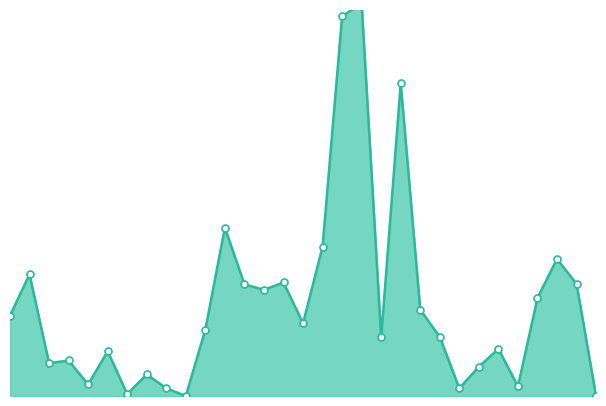

Is the value of Oct at 17 greater than the value of Dec at 3?

Yes